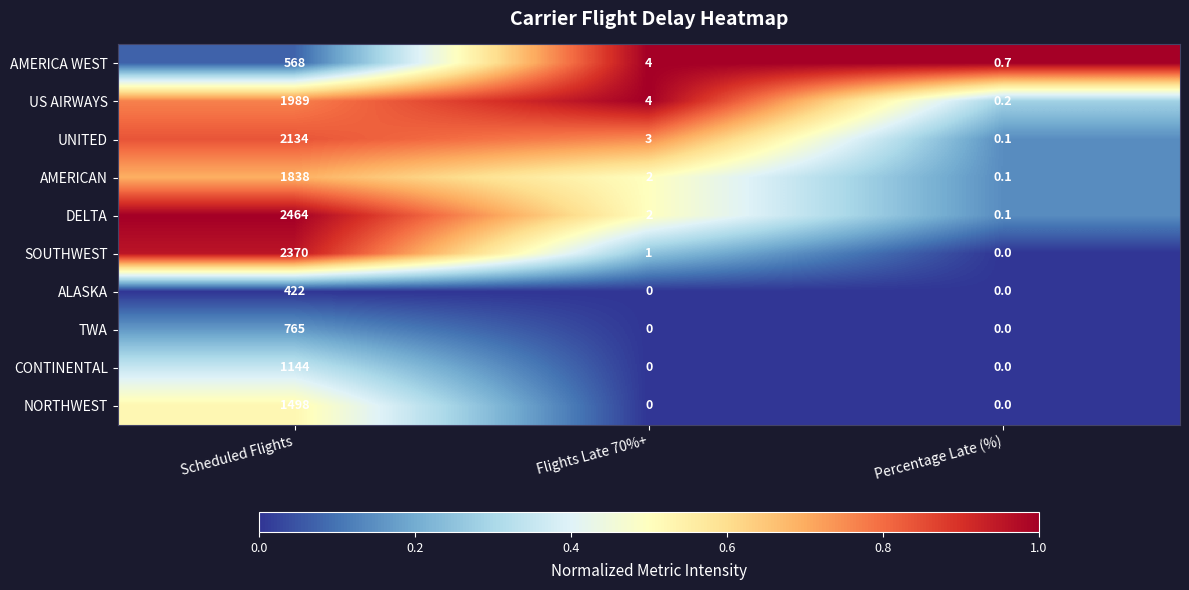

At which category is the sum across all series the highest?

Scheduled Flights